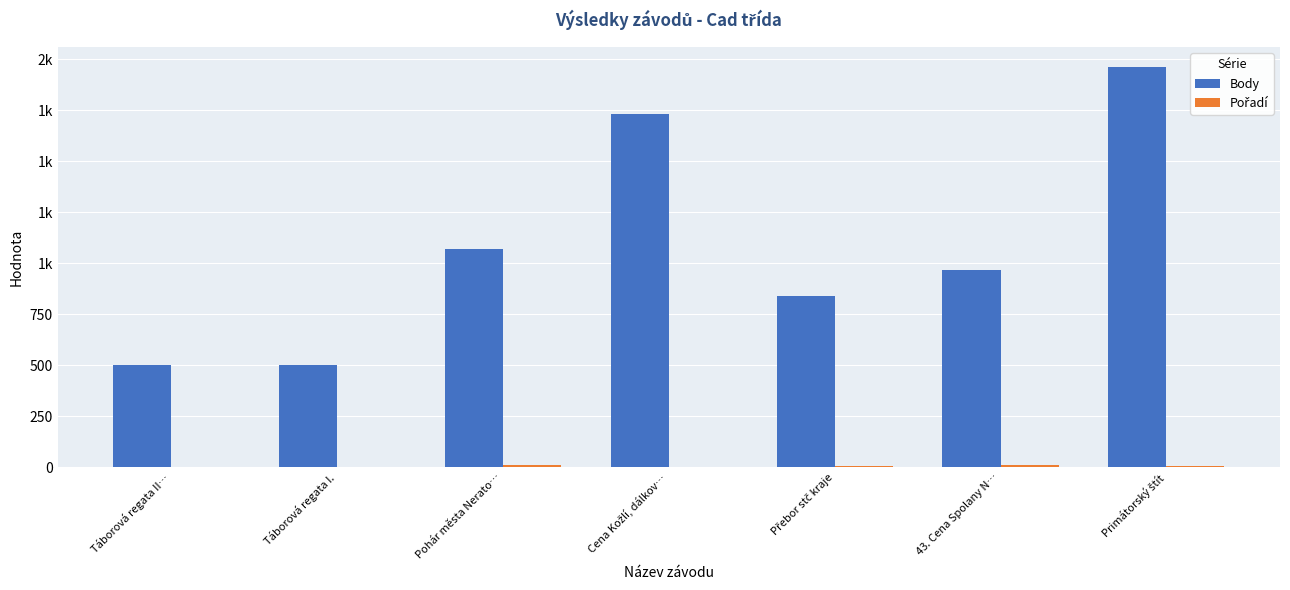

The value of Pořadí at 43. Cena Spolany N… is 9. True or false?

True